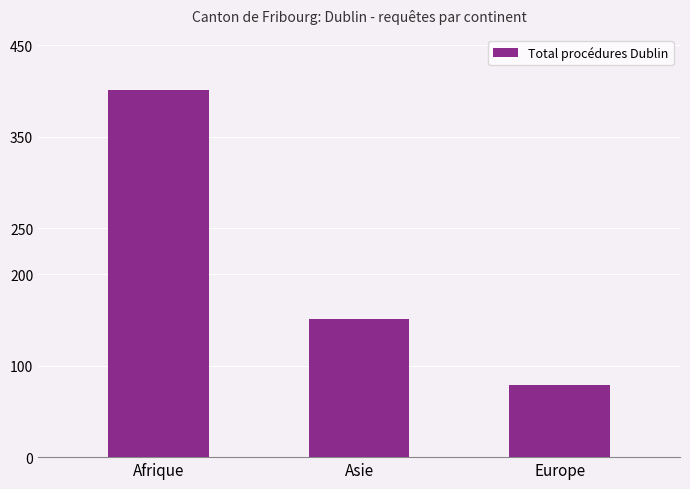

Rank the categories by value from highest to lowest.

Afrique, Asie, Europe